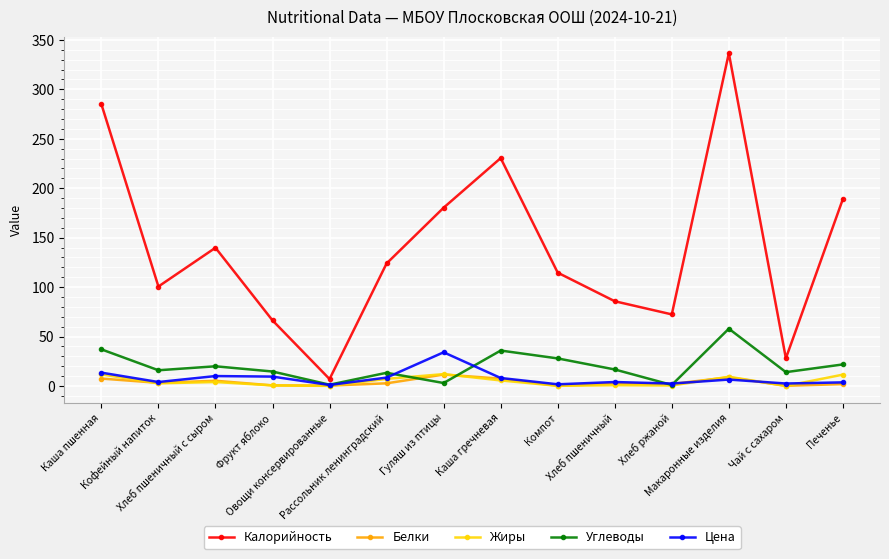

True or false: Калорийность has more than 0 points higher than both neighbors.

True